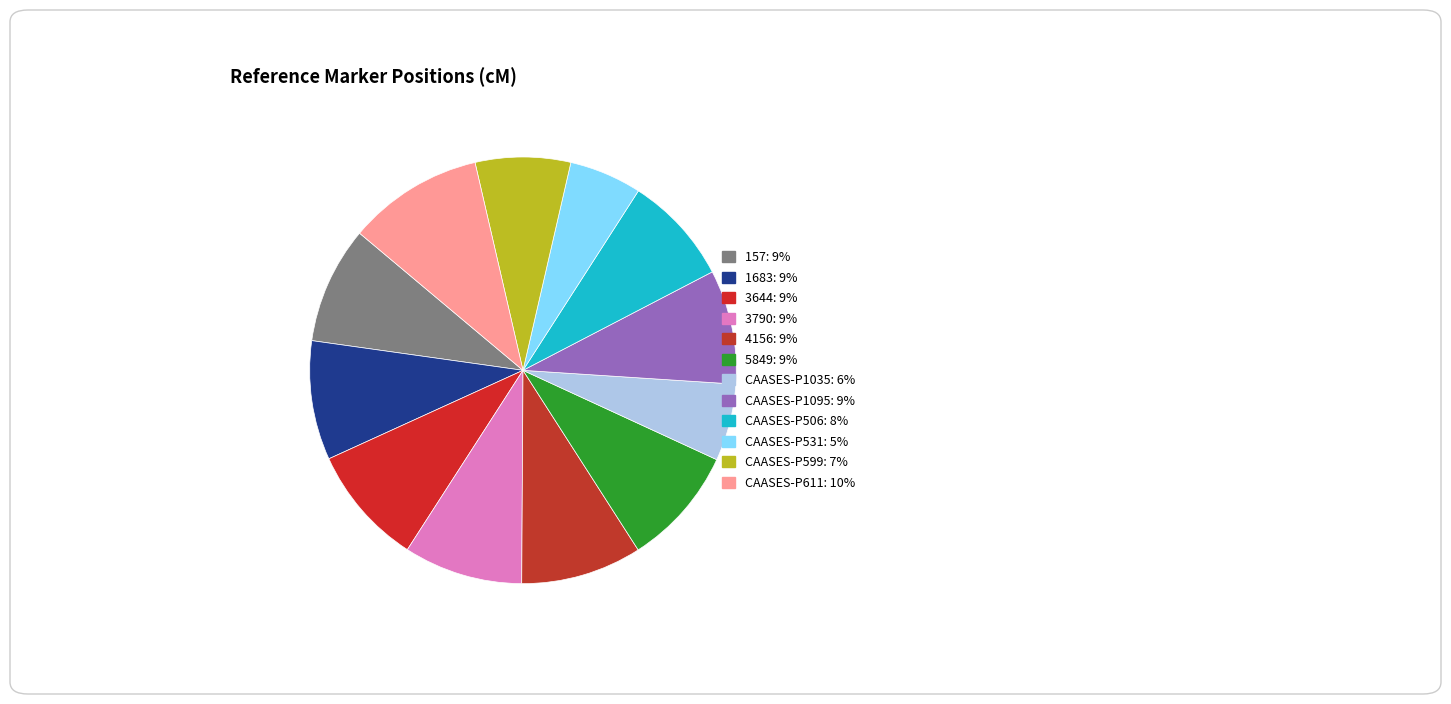

True or false: CAASES-P1095 accounts for 9% of the total.

True